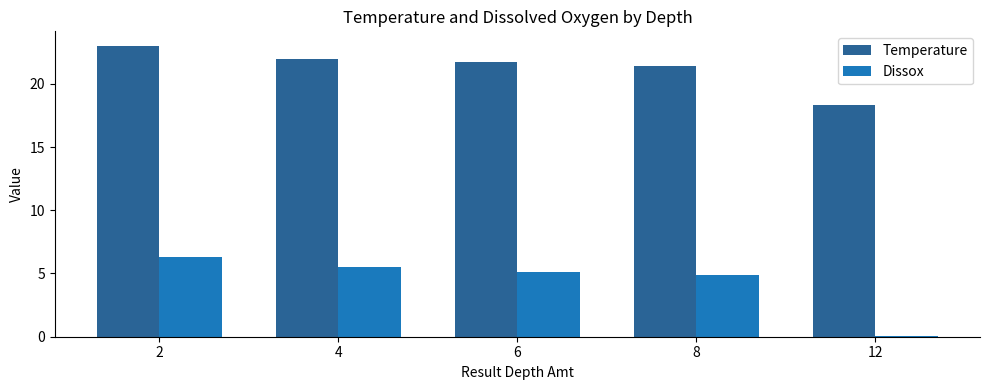

Are the bars grouped side by side (vs. stacked)?

Yes